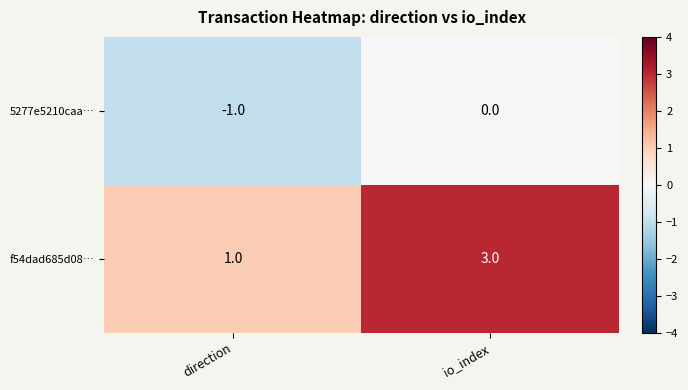

True or false: f54dad685d08… has a value of 3 at io_index.

True